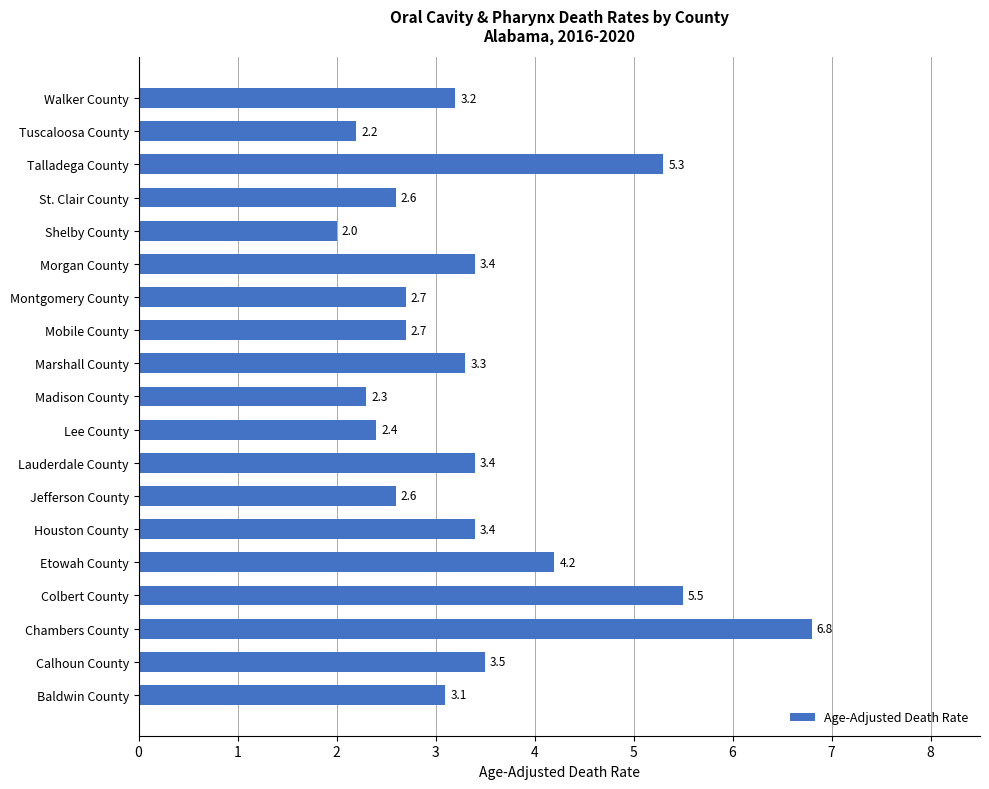

What is the sum of all values?

64.6